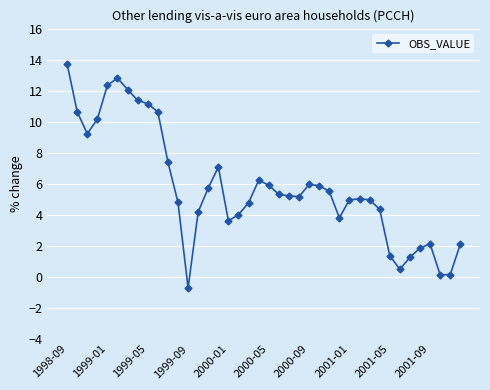

What is the average value?

5.8